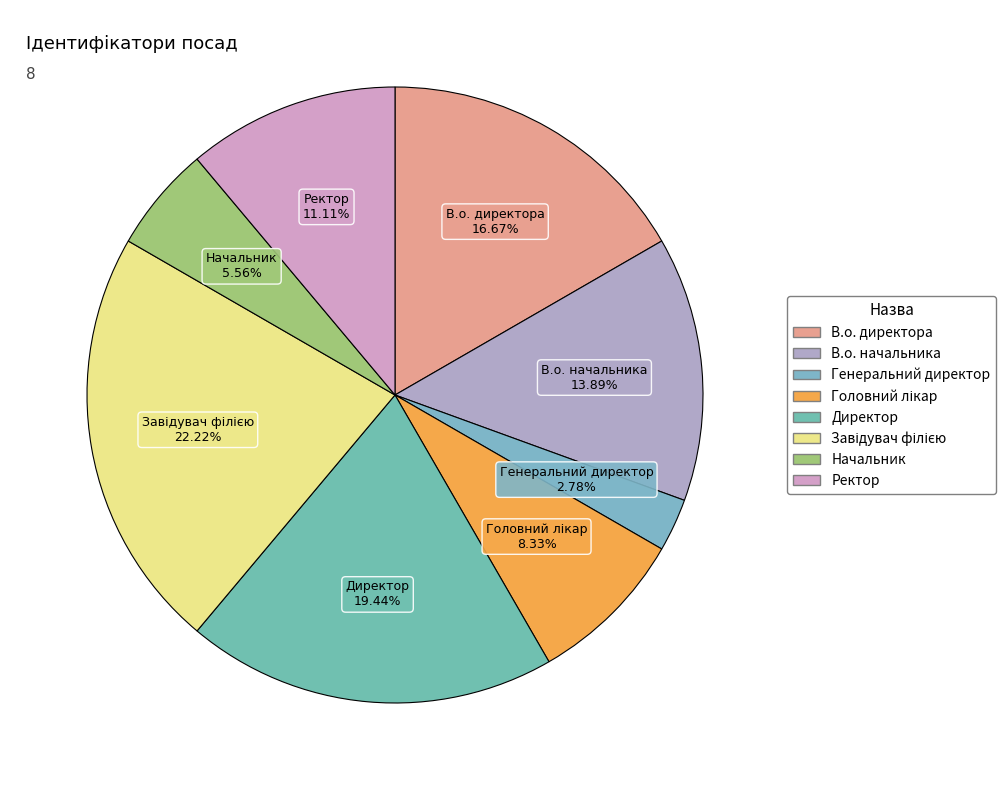

Does any single category account for the majority?

No